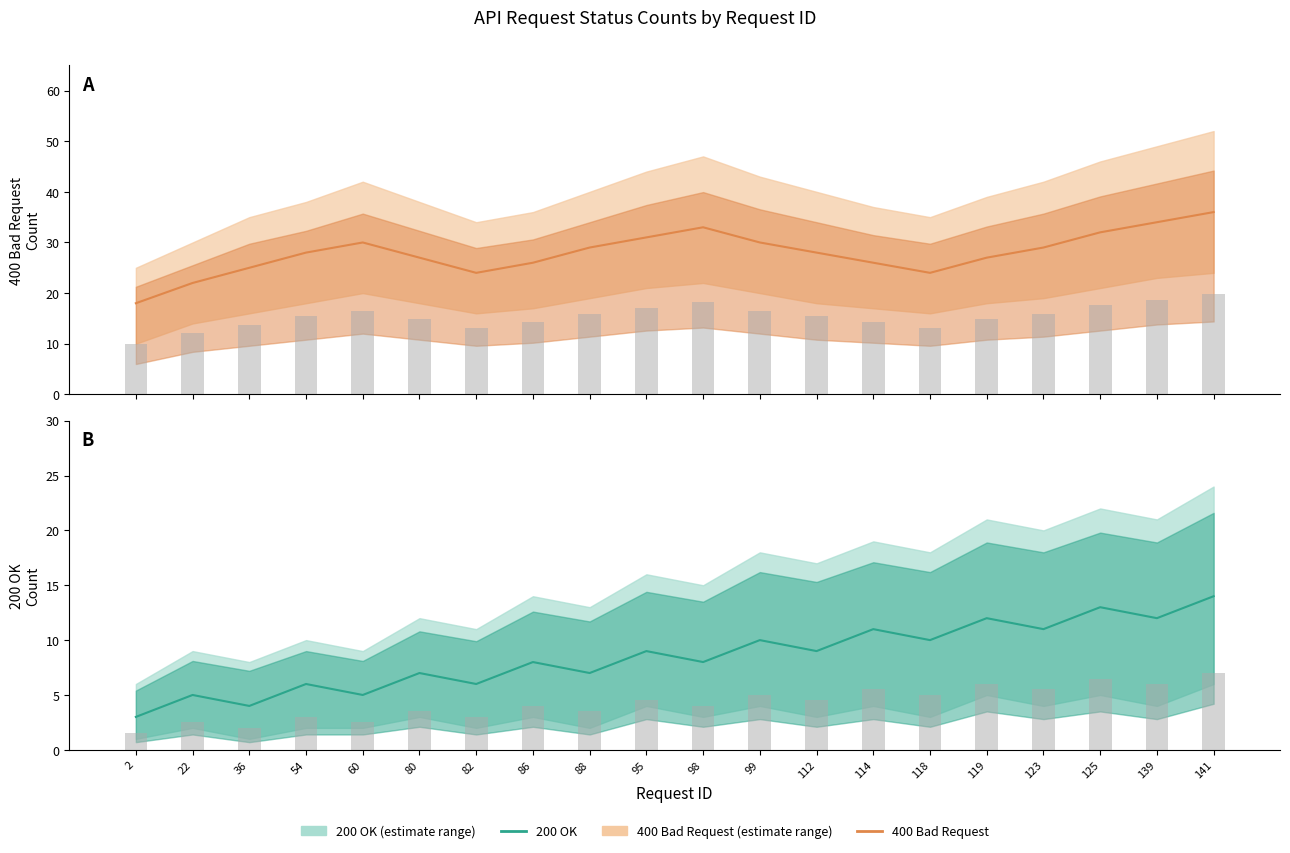

Which series changed the most between 36 and 54?

400 Bad Request